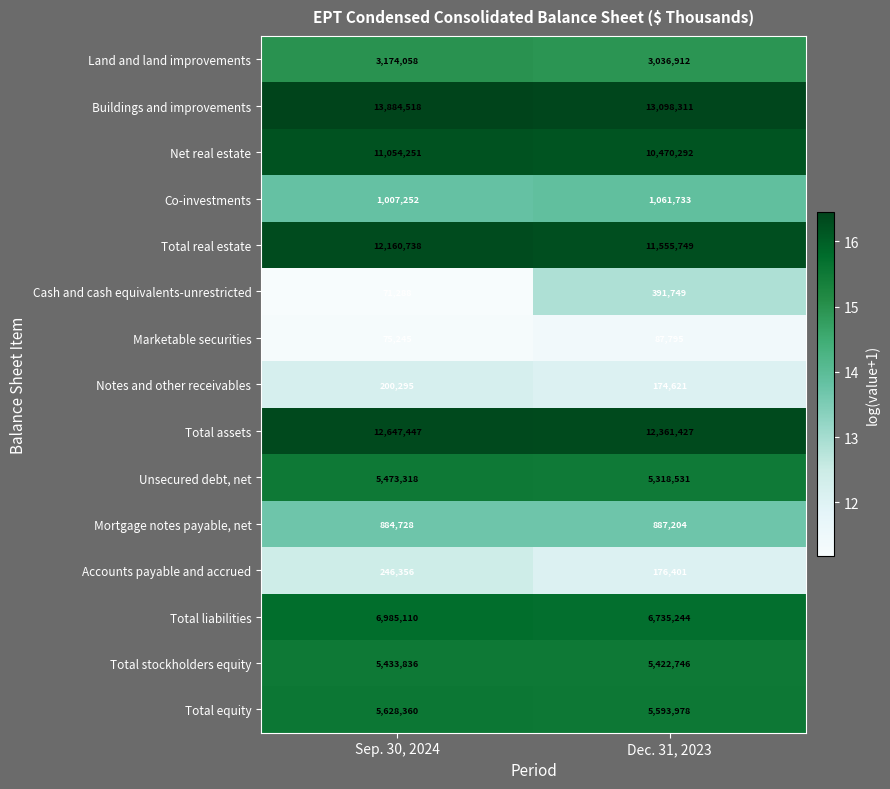

At which category is the sum across all series the highest?

Sep. 30, 2024